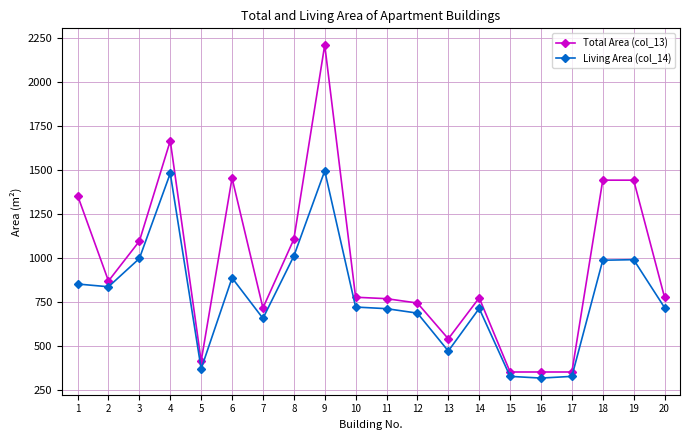

True or false: Total Area (col_13) has more than 2 points higher than both neighbors.

True